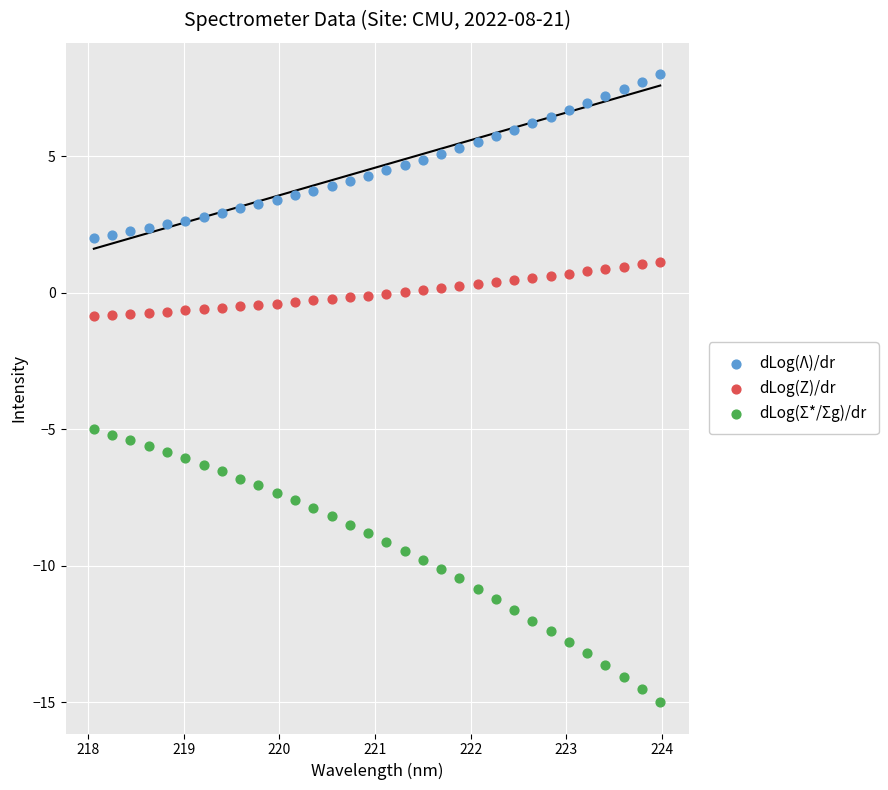

Across all data points, what is the range of Y values (max minus min)?

23.0